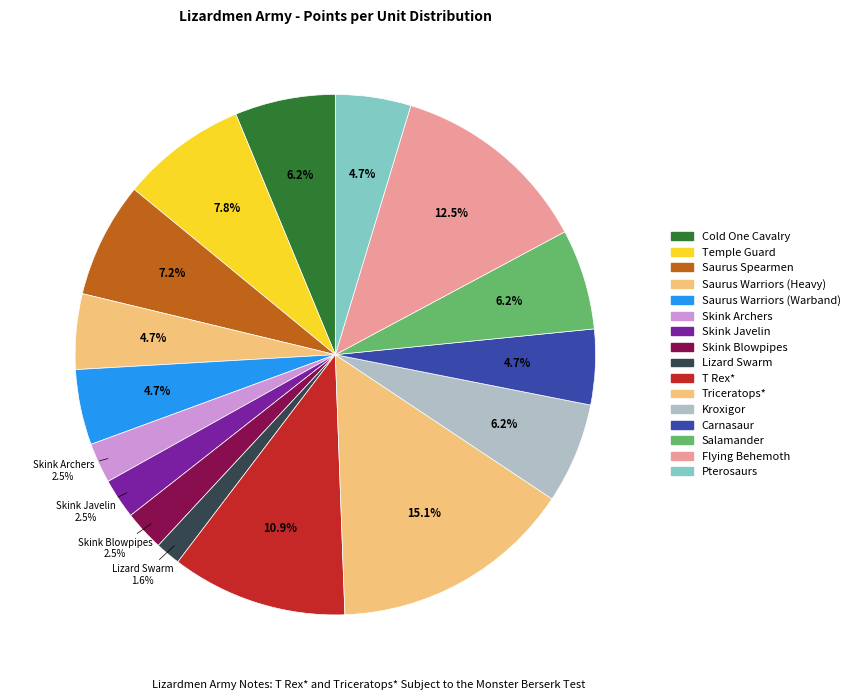

What is the change in value from Saurus Warriors (Heavy) to T Rex*?

+80